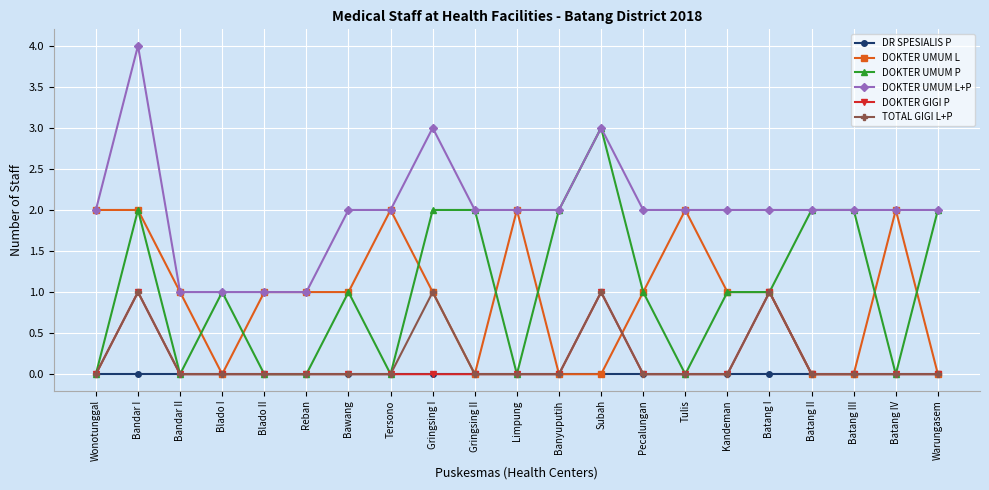

Reading right to left, extract all data points from this chart.

DR SPESIALIS P: Warungasem=0	Batang IV=0	Batang III=0	Batang II=0	Batang I=0	Kandeman=0	Tulis=0	Pecalungan=0	Subah=0	Banyuputih=0	Limpung=0	Gringsing II=0	Gringsing I=0	Tersono=0	Bawang=0	Reban=0	Blado II=0	Blado I=0	Bandar II=0	Bandar I=0	Wonotunggal=0
DOKTER UMUM L: Warungasem=0	Batang IV=2	Batang III=0	Batang II=0	Batang I=1	Kandeman=1	Tulis=2	Pecalungan=1	Subah=0	Banyuputih=0	Limpung=2	Gringsing II=0	Gringsing I=1	Tersono=2	Bawang=1	Reban=1	Blado II=1	Blado I=0	Bandar II=1	Bandar I=2	Wonotunggal=2
DOKTER UMUM P: Warungasem=2	Batang IV=0	Batang III=2	Batang II=2	Batang I=1	Kandeman=1	Tulis=0	Pecalungan=1	Subah=3	Banyuputih=2	Limpung=0	Gringsing II=2	Gringsing I=2	Tersono=0	Bawang=1	Reban=0	Blado II=0	Blado I=1	Bandar II=0	Bandar I=2	Wonotunggal=0
DOKTER UMUM L+P: Warungasem=2	Batang IV=2	Batang III=2	Batang II=2	Batang I=2	Kandeman=2	Tulis=2	Pecalungan=2	Subah=3	Banyuputih=2	Limpung=2	Gringsing II=2	Gringsing I=3	Tersono=2	Bawang=2	Reban=1	Blado II=1	Blado I=1	Bandar II=1	Bandar I=4	Wonotunggal=2
DOKTER GIGI P: Warungasem=0	Batang IV=0	Batang III=0	Batang II=0	Batang I=1	Kandeman=0	Tulis=0	Pecalungan=0	Subah=1	Banyuputih=0	Limpung=0	Gringsing II=0	Gringsing I=0	Tersono=0	Bawang=0	Reban=0	Blado II=0	Blado I=0	Bandar II=0	Bandar I=1	Wonotunggal=0
TOTAL GIGI L+P: Warungasem=0	Batang IV=0	Batang III=0	Batang II=0	Batang I=1	Kandeman=0	Tulis=0	Pecalungan=0	Subah=1	Banyuputih=0	Limpung=0	Gringsing II=0	Gringsing I=1	Tersono=0	Bawang=0	Reban=0	Blado II=0	Blado I=0	Bandar II=0	Bandar I=1	Wonotunggal=0